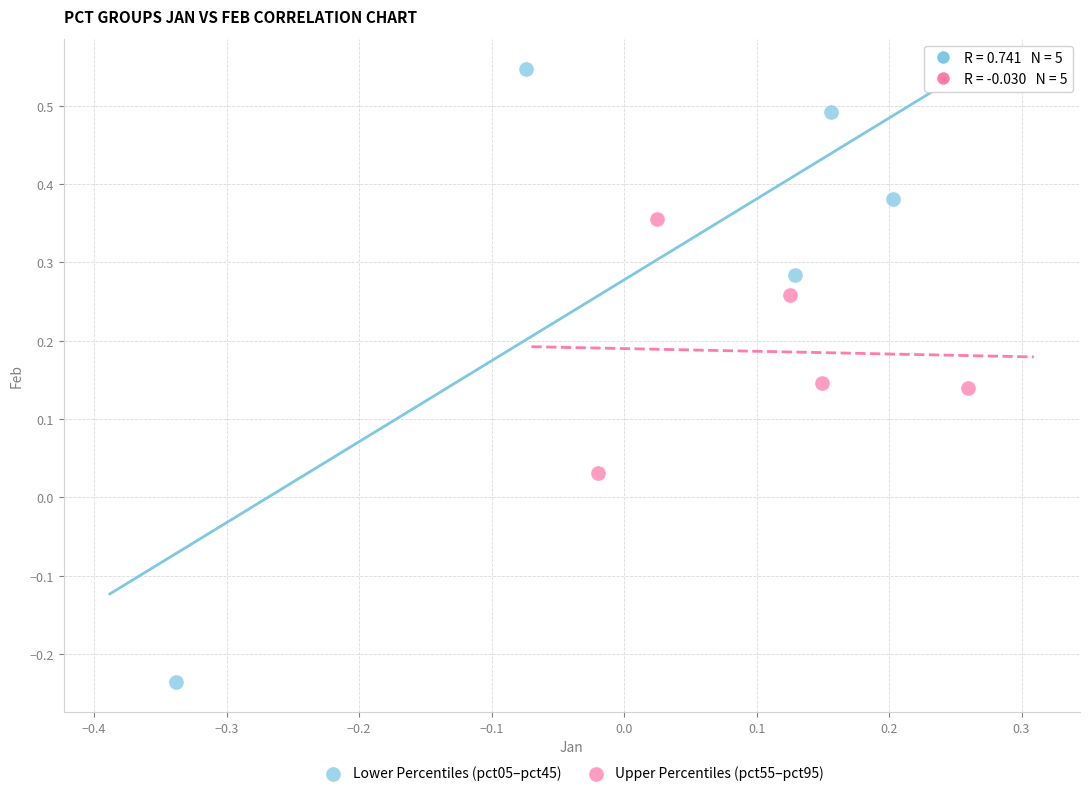

Which series reaches the minimum Y coordinate?

Lower Percentiles (pct05–pct45)